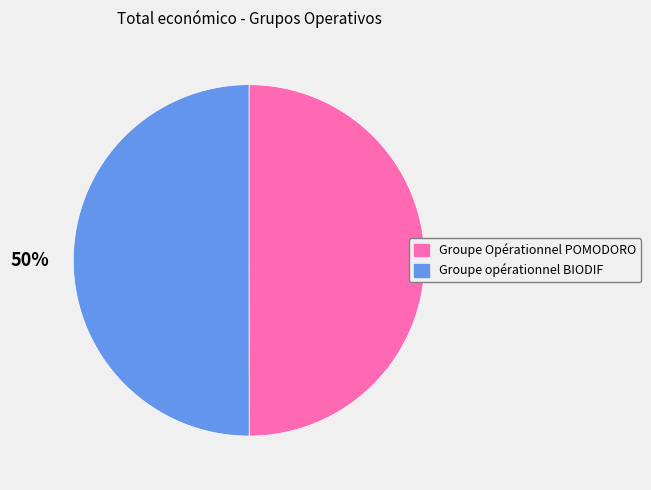

Combined, do Groupe Opérationnel POMODORO and Groupe opérationnel BIODIF account for over 50%?

Yes